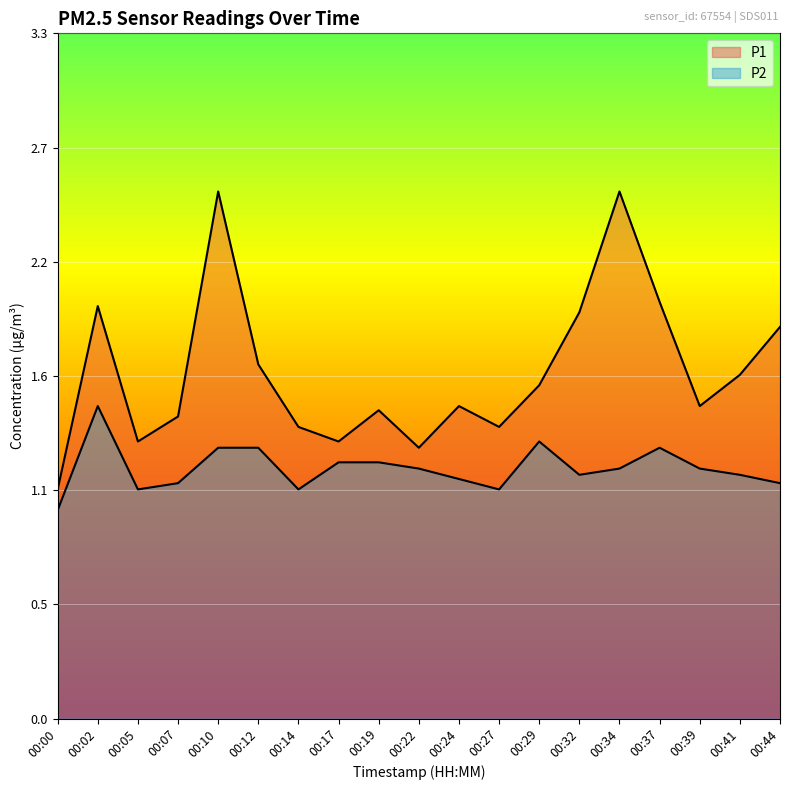

What is the minimum value for P2?

1.0